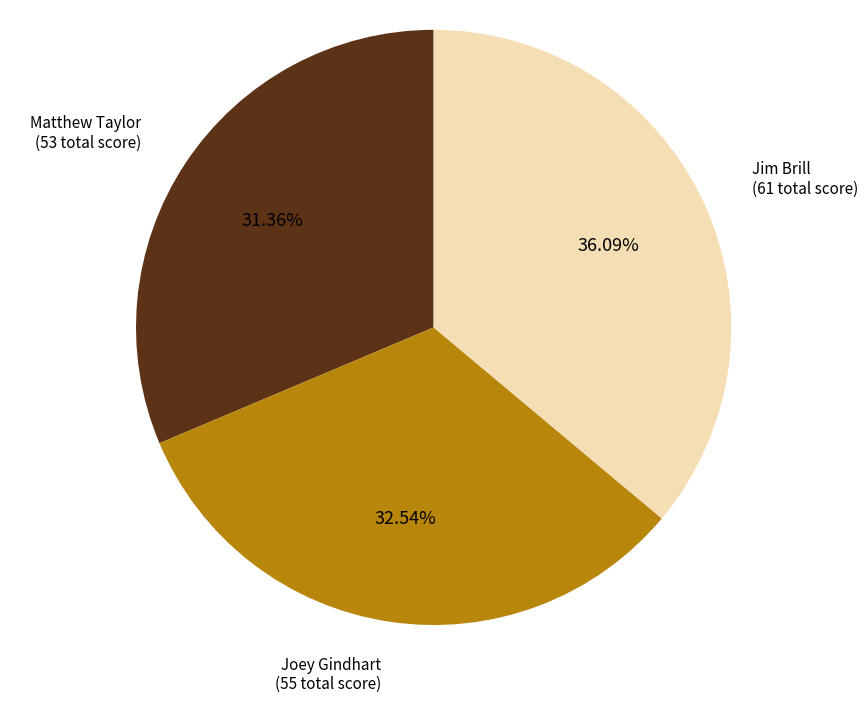

Combined, do Jim Brill and Matthew Taylor account for over 50%?

Yes